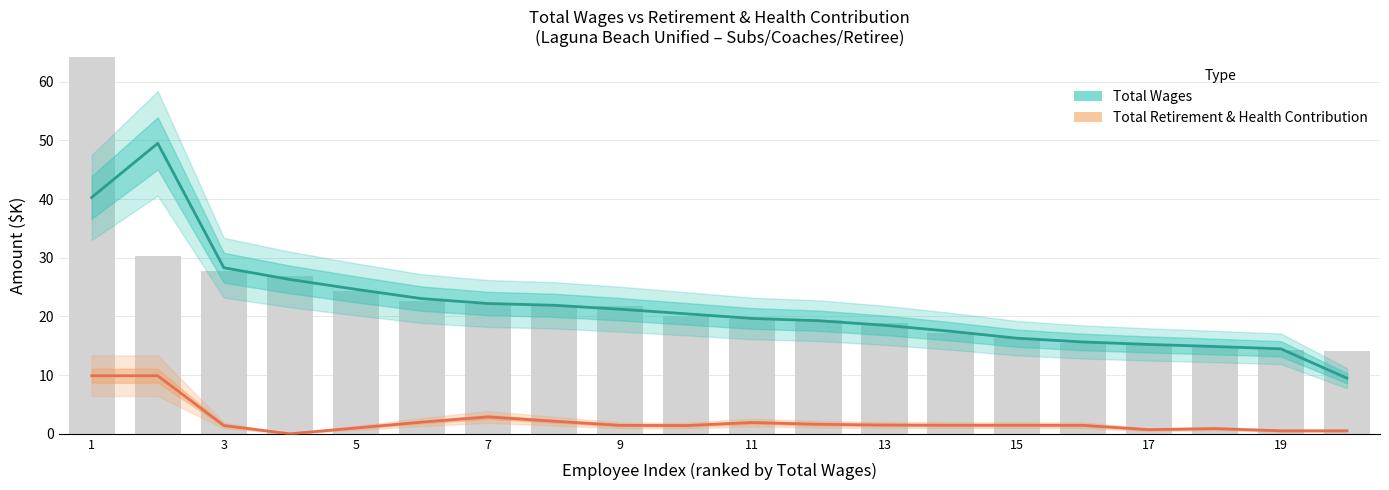

At which label does Total Retirement & Health Contribution first exceed 1?

1